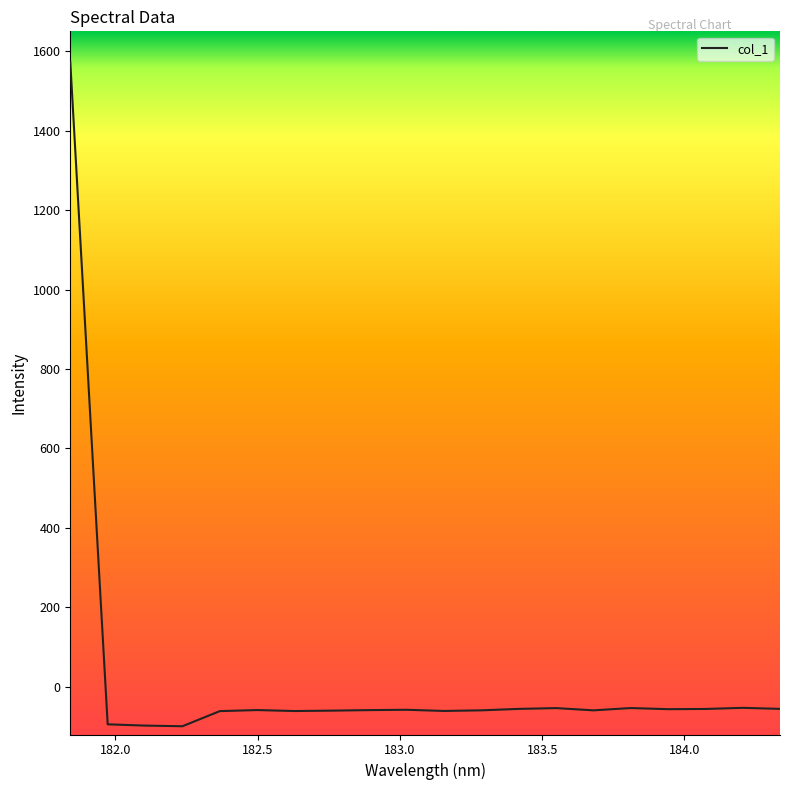

What is the smallest value displayed?

-99.2